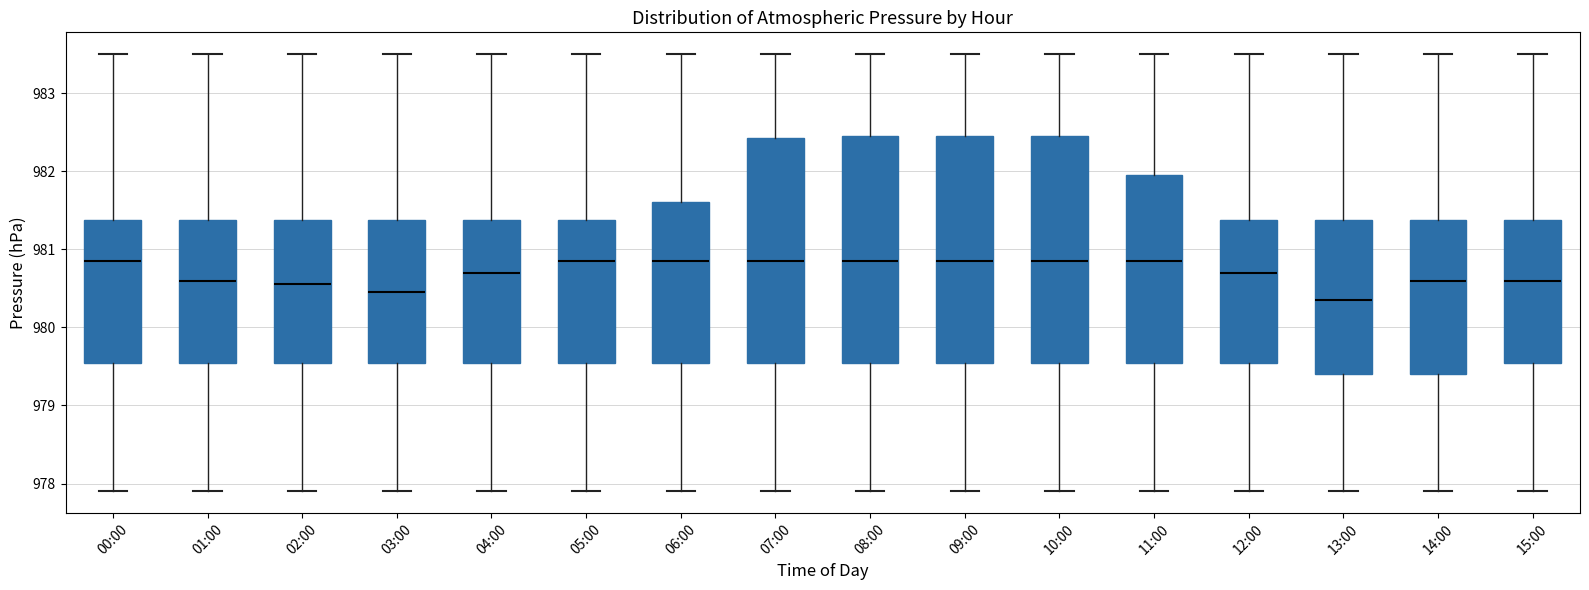

Reading left to right, read every box against the y-axis: the position of its median line, the range the box covers, and the ends of its whiskers. The values are not printed on the chart, so give them approximately, as read against the axis.

00:00: median 980.9, box 979.6 to 981.4, whiskers 977.9 to 983.5
01:00: median 980.6, box 979.6 to 981.4, whiskers 977.9 to 983.5
02:00: median 980.6, box 979.6 to 981.4, whiskers 977.9 to 983.5
03:00: median 980.5, box 979.6 to 981.4, whiskers 977.9 to 983.5
04:00: median 980.7, box 979.6 to 981.4, whiskers 977.9 to 983.5
05:00: median 980.9, box 979.6 to 981.4, whiskers 977.9 to 983.5
06:00: median 980.9, box 979.6 to 981.6, whiskers 977.9 to 983.5
07:00: median 980.9, box 979.6 to 982.4, whiskers 977.9 to 983.5
08:00: median 980.9, box 979.6 to 982.5, whiskers 977.9 to 983.5
09:00: median 980.9, box 979.6 to 982.5, whiskers 977.9 to 983.5
10:00: median 980.9, box 979.6 to 982.5, whiskers 977.9 to 983.5
11:00: median 980.9, box 979.6 to 982.0, whiskers 977.9 to 983.5
12:00: median 980.7, box 979.6 to 981.4, whiskers 977.9 to 983.5
13:00: median 980.4, box 979.4 to 981.4, whiskers 977.9 to 983.5
14:00: median 980.6, box 979.4 to 981.4, whiskers 977.9 to 983.5
15:00: median 980.6, box 979.6 to 981.4, whiskers 977.9 to 983.5